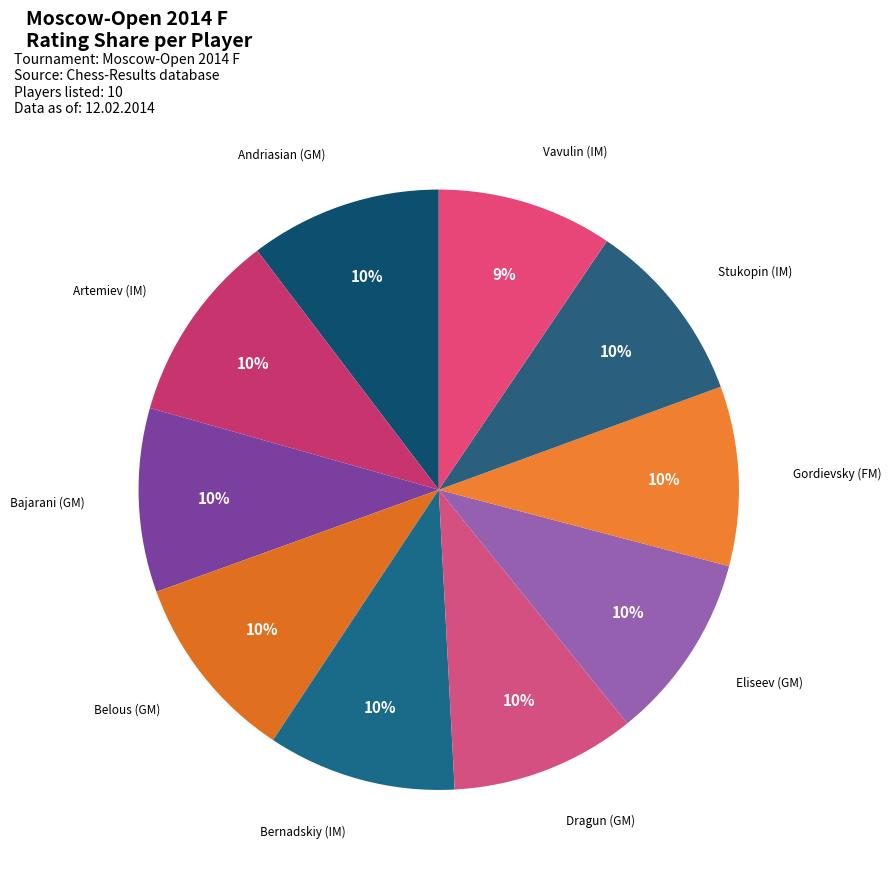

Count the number of slices in the pie.

10